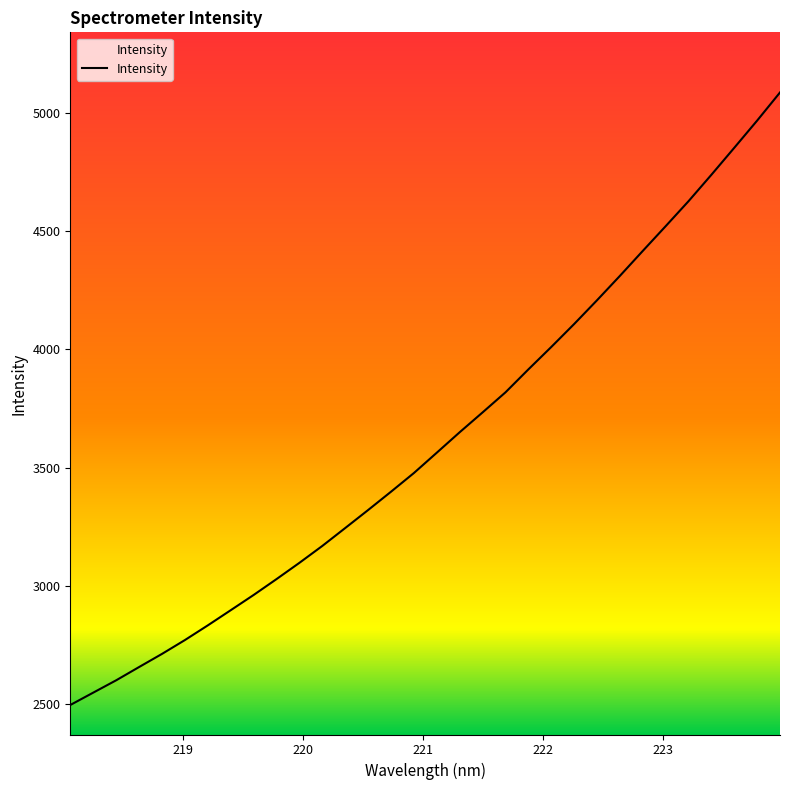

What is the difference between the maximum and minimum values?

2591.2